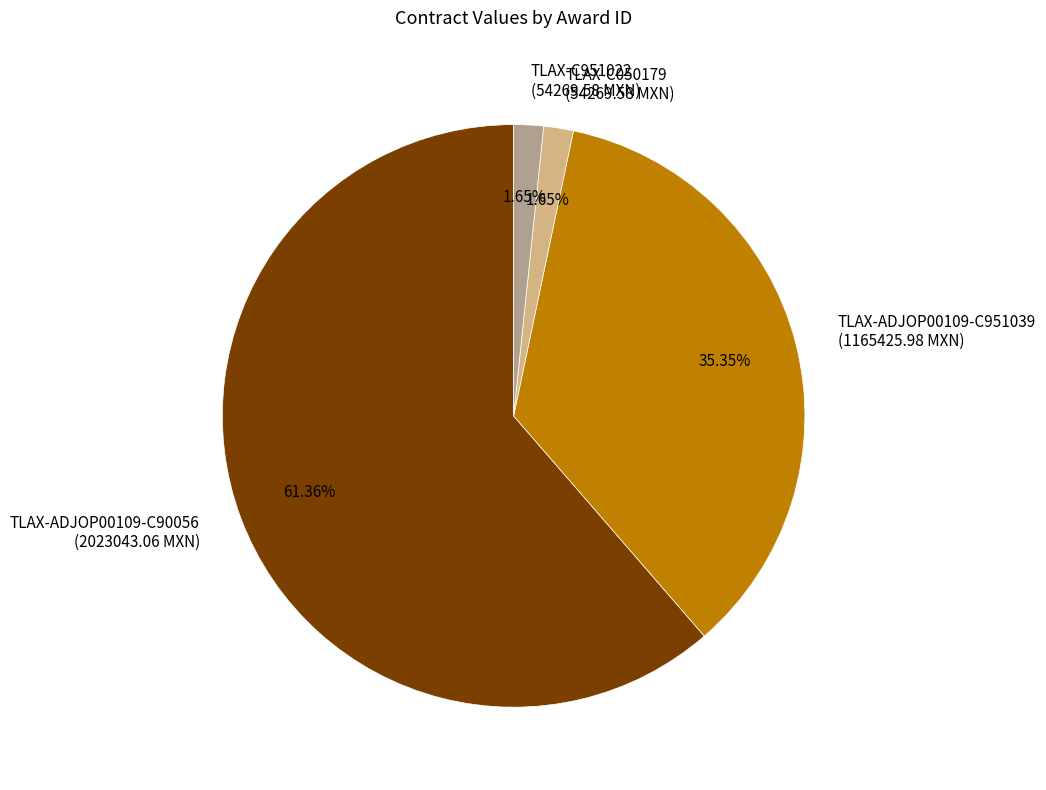

Between TLAX-ADJOP00109-C90056 (2023043.06 MXN) and TLAX-C951022 (54269.58 MXN), which is larger?

TLAX-ADJOP00109-C90056 (2023043.06 MXN)